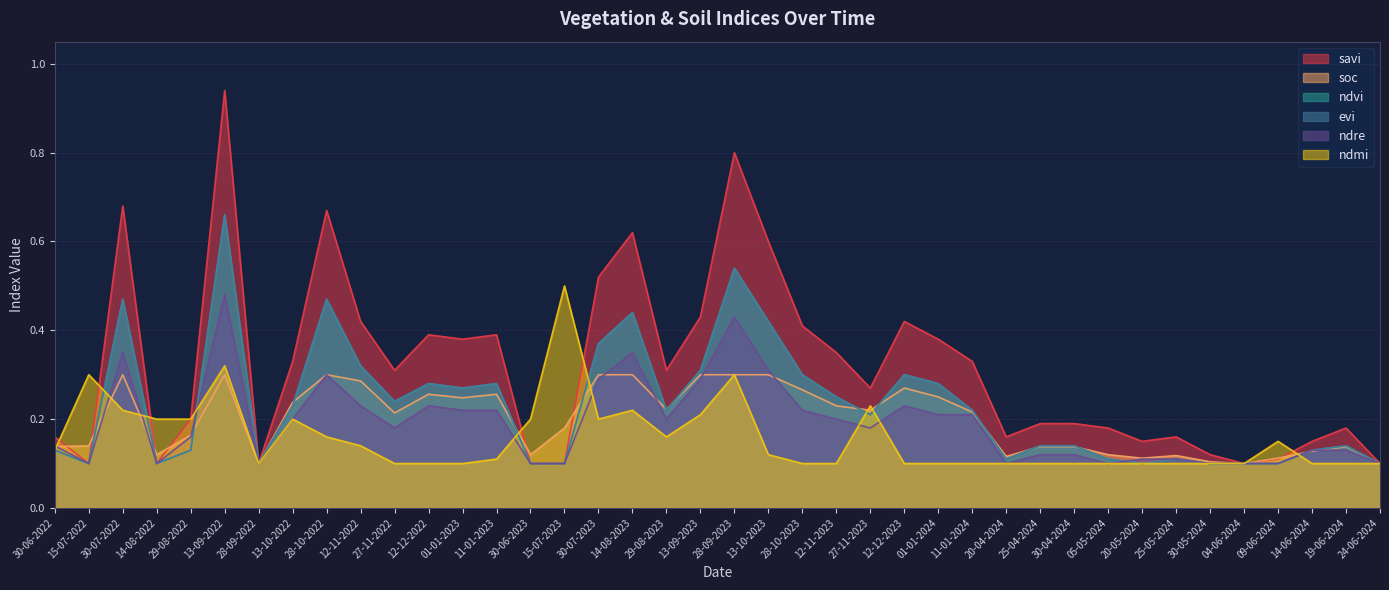

The value of evi at 27-11-2023 is 0.2. True or false?

True